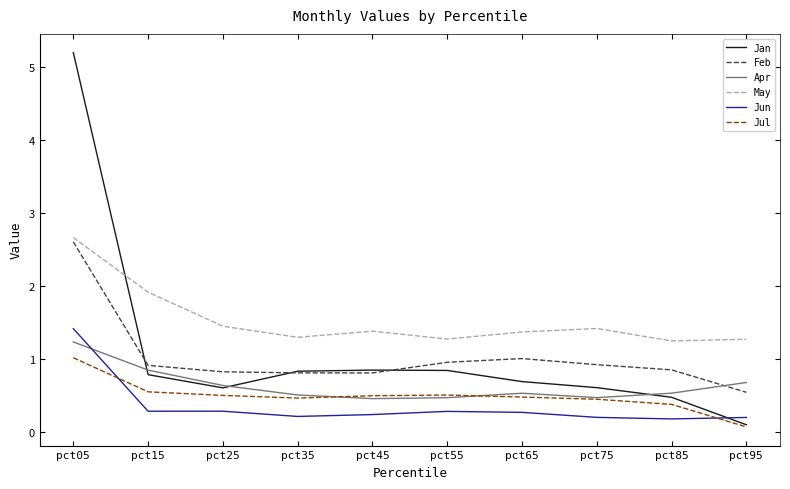

What is the difference between the second highest and second lowest values in the Apr series?

0.4